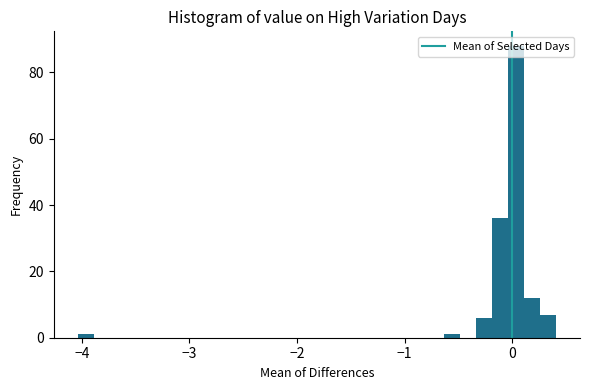

Around what value on the x-axis is the tallest bar? Give the approximate position of its centre, as read against the axis.

0.0